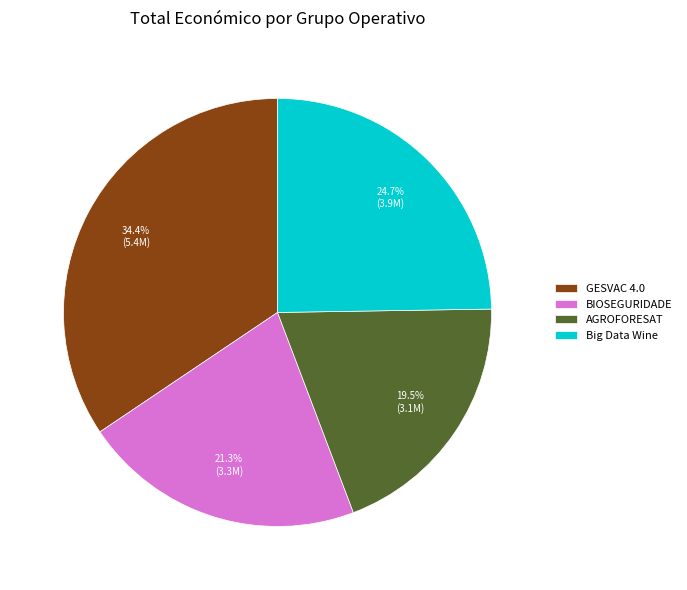

The BIOSEGURIDADE slice represents 28% of the pie. True or false?

False